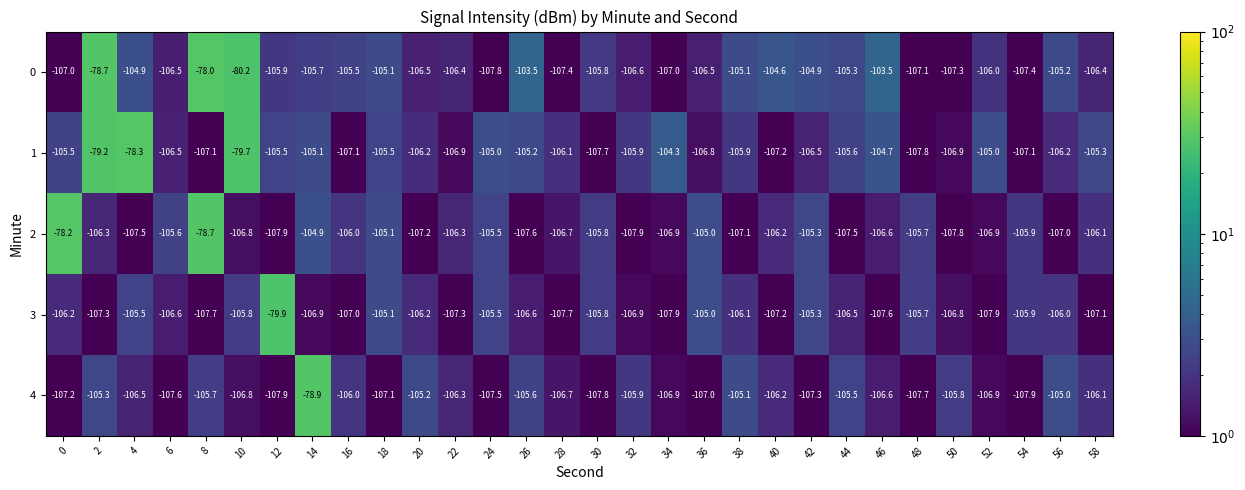

What is the greatest value displayed?

-78.0